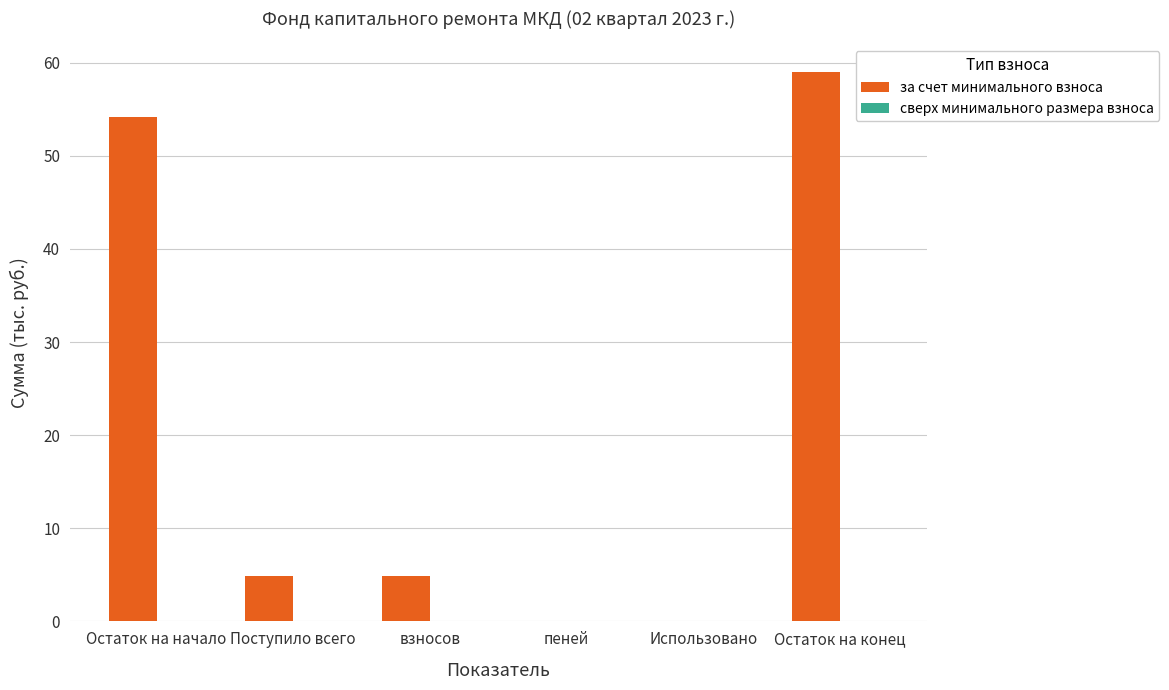

What is the sum of all values?

123.0